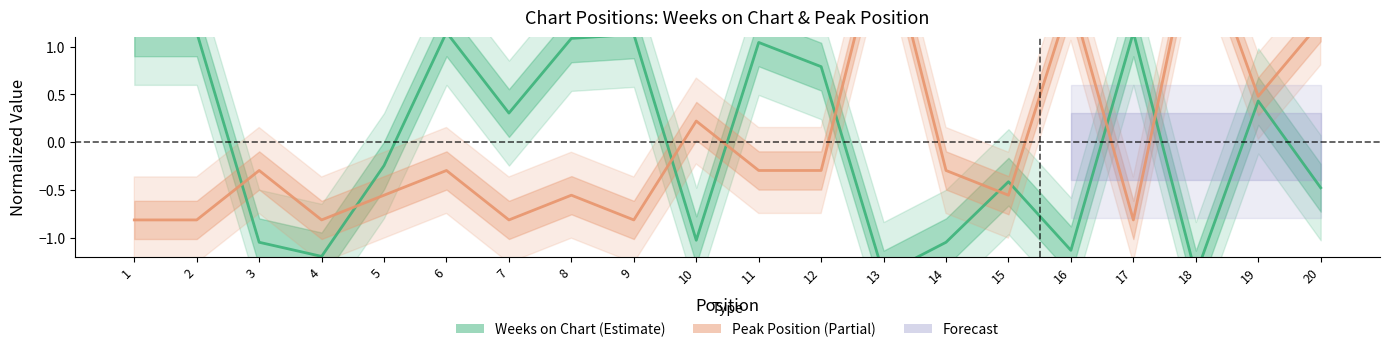

How many interior local valleys does the Peak Position series have?

6